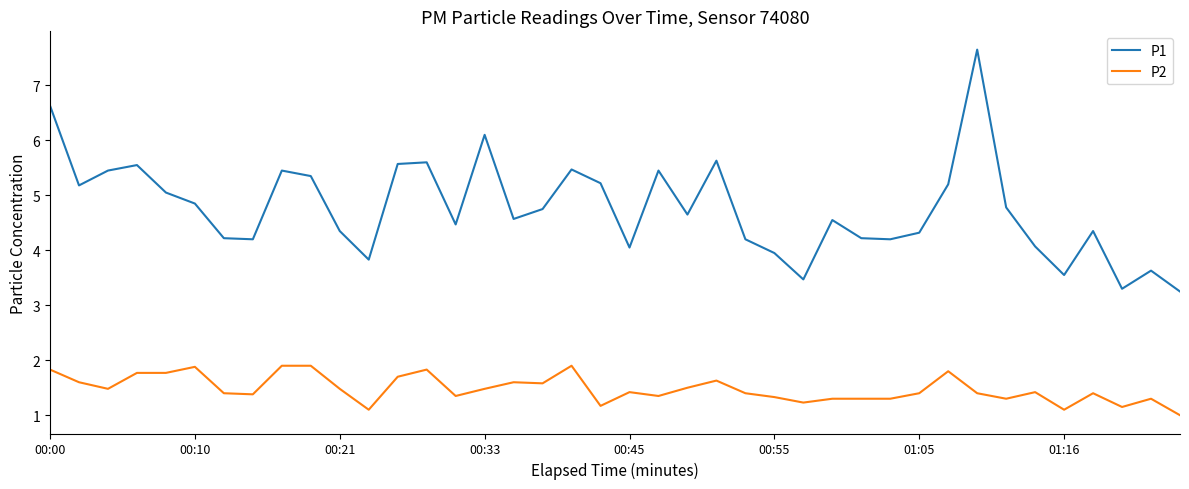

Rank the series by their average value, from highest to lowest.

P1, P2